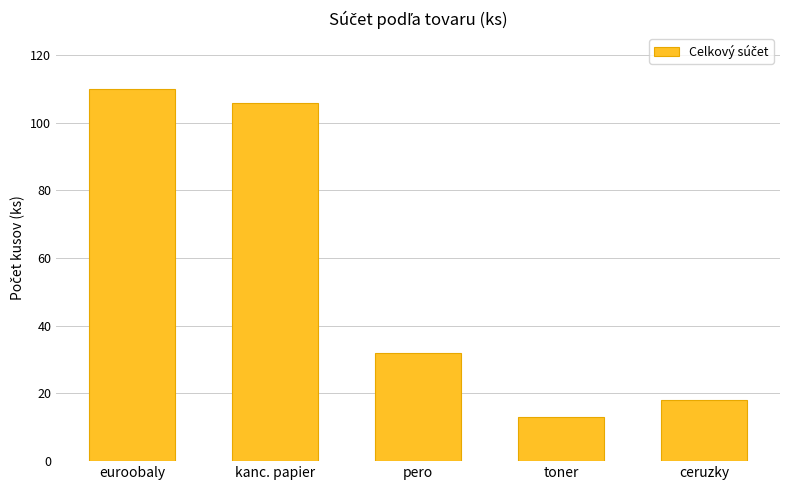

Which has a higher value, pero or kanc. papier?

kanc. papier